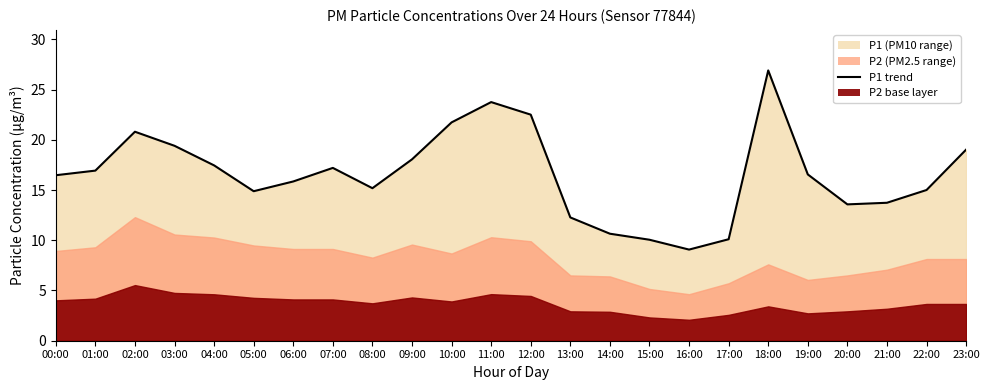

List the labels in order of value, largest first.

18:00, 11:00, 12:00, 10:00, 02:00, 03:00, 23:00, 09:00, 04:00, 07:00, 01:00, 19:00, 00:00, 06:00, 08:00, 22:00, 05:00, 21:00, 20:00, 13:00, 14:00, 17:00, 15:00, 16:00